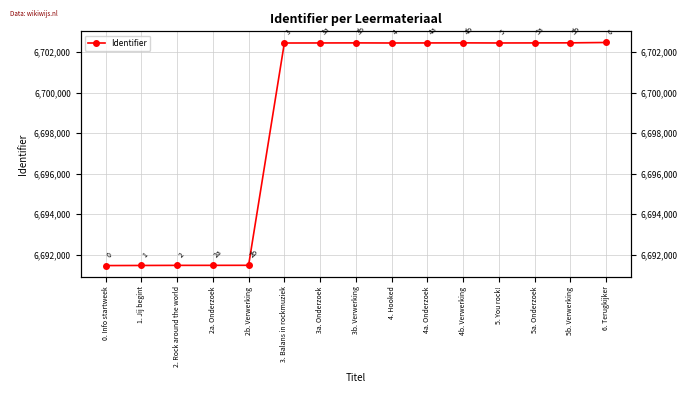

Which category has the lowest value across all series?

0. Info startweek